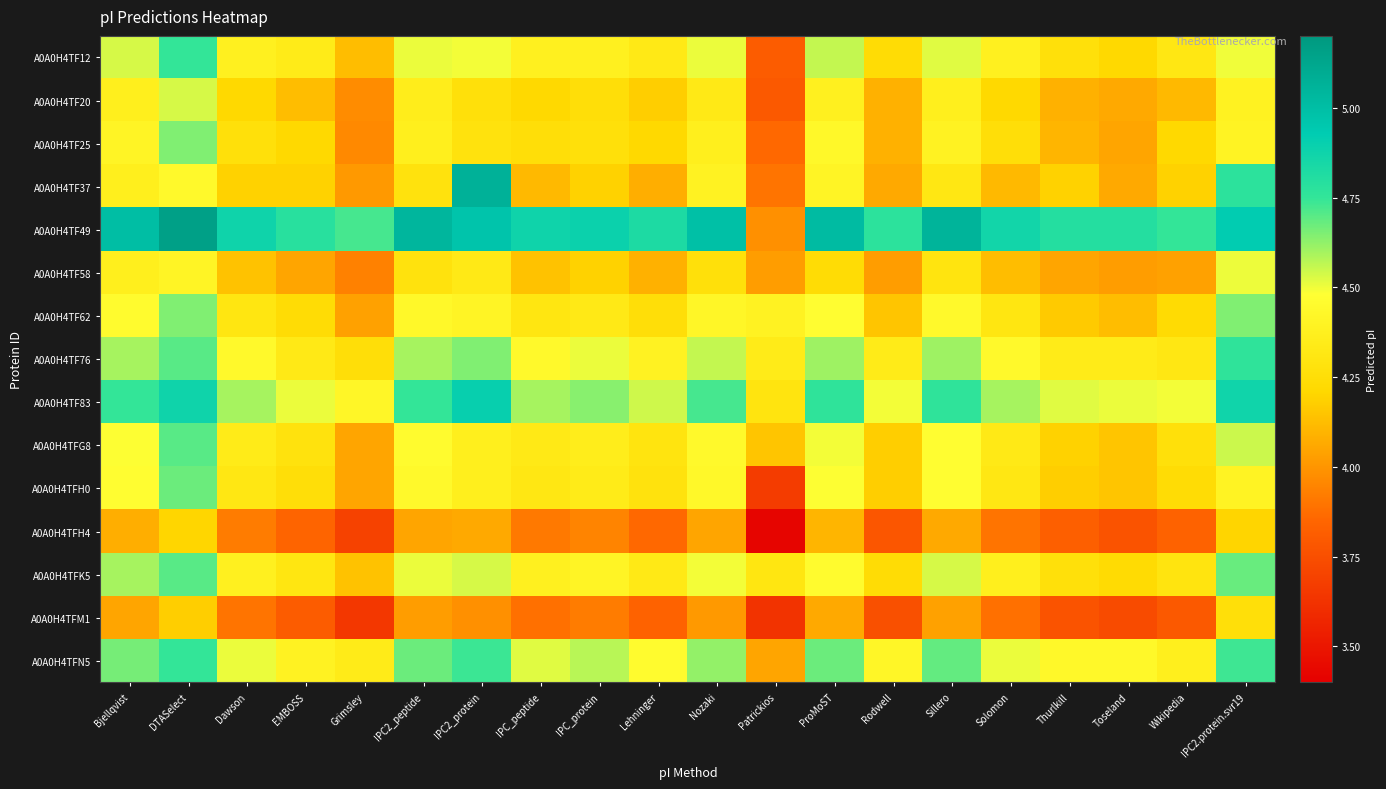

Reading left to right, list all the values displayed in this chart.

A0A0H4TF12: Bjellqvist=4.5	DTASelect=4.7	Dawson=4.4	EMBOSS=4.3	Grimsley=4.1	IPC2_peptide=4.5	IPC2_protein=4.5	IPC_peptide=4.4	IPC_protein=4.4	Lehninger=4.3	Nozaki=4.5	Patrickios=3.8	ProMoST=4.6	Rodwell=4.2	Sillero=4.5	Solomon=4.4	Thurlkill=4.3	Toseland=4.2	Wikipedia=4.3	IPC2.protein.svr19=4.5
A0A0H4TF20: Bjellqvist=4.4	DTASelect=4.5	Dawson=4.2	EMBOSS=4.1	Grimsley=4.0	IPC2_peptide=4.4	IPC2_protein=4.3	IPC_peptide=4.2	IPC_protein=4.3	Lehninger=4.2	Nozaki=4.3	Patrickios=3.8	ProMoST=4.4	Rodwell=4.1	Sillero=4.4	Solomon=4.2	Thurlkill=4.1	Toseland=4.1	Wikipedia=4.1	IPC2.protein.svr19=4.4
A0A0H4TF25: Bjellqvist=4.4	DTASelect=4.6	Dawson=4.3	EMBOSS=4.2	Grimsley=4.0	IPC2_peptide=4.4	IPC2_protein=4.3	IPC_peptide=4.3	IPC_protein=4.3	Lehninger=4.2	Nozaki=4.4	Patrickios=3.9	ProMoST=4.4	Rodwell=4.1	Sillero=4.4	Solomon=4.3	Thurlkill=4.1	Toseland=4.0	Wikipedia=4.2	IPC2.protein.svr19=4.4
A0A0H4TF37: Bjellqvist=4.4	DTASelect=4.4	Dawson=4.2	EMBOSS=4.2	Grimsley=4.0	IPC2_peptide=4.3	IPC2_protein=5.1	IPC_peptide=4.1	IPC_protein=4.2	Lehninger=4.1	Nozaki=4.4	Patrickios=3.9	ProMoST=4.4	Rodwell=4.1	Sillero=4.3	Solomon=4.1	Thurlkill=4.2	Toseland=4.1	Wikipedia=4.2	IPC2.protein.svr19=4.8
A0A0H4TF49: Bjellqvist=5.0	DTASelect=5.2	Dawson=4.9	EMBOSS=4.8	Grimsley=4.7	IPC2_peptide=5.0	IPC2_protein=5.0	IPC_peptide=4.9	IPC_protein=4.9	Lehninger=4.8	Nozaki=5.0	Patrickios=4.0	ProMoST=5.0	Rodwell=4.8	Sillero=5.1	Solomon=4.9	Thurlkill=4.8	Toseland=4.8	Wikipedia=4.7	IPC2.protein.svr19=4.9
A0A0H4TF58: Bjellqvist=4.4	DTASelect=4.4	Dawson=4.1	EMBOSS=4.0	Grimsley=3.9	IPC2_peptide=4.3	IPC2_protein=4.3	IPC_peptide=4.1	IPC_protein=4.2	Lehninger=4.1	Nozaki=4.3	Patrickios=4.0	ProMoST=4.2	Rodwell=4.0	Sillero=4.3	Solomon=4.1	Thurlkill=4.0	Toseland=4.0	Wikipedia=4.0	IPC2.protein.svr19=4.5
A0A0H4TF62: Bjellqvist=4.5	DTASelect=4.6	Dawson=4.3	EMBOSS=4.2	Grimsley=4.0	IPC2_peptide=4.4	IPC2_protein=4.4	IPC_peptide=4.3	IPC_protein=4.3	Lehninger=4.3	Nozaki=4.4	Patrickios=4.4	ProMoST=4.5	Rodwell=4.2	Sillero=4.4	Solomon=4.3	Thurlkill=4.2	Toseland=4.1	Wikipedia=4.2	IPC2.protein.svr19=4.6
A0A0H4TF76: Bjellqvist=4.6	DTASelect=4.7	Dawson=4.4	EMBOSS=4.3	Grimsley=4.3	IPC2_peptide=4.6	IPC2_protein=4.6	IPC_peptide=4.4	IPC_protein=4.5	Lehninger=4.4	Nozaki=4.6	Patrickios=4.3	ProMoST=4.6	Rodwell=4.3	Sillero=4.6	Solomon=4.4	Thurlkill=4.3	Toseland=4.3	Wikipedia=4.3	IPC2.protein.svr19=4.8
A0A0H4TF83: Bjellqvist=4.7	DTASelect=4.9	Dawson=4.6	EMBOSS=4.5	Grimsley=4.4	IPC2_peptide=4.7	IPC2_protein=4.9	IPC_peptide=4.6	IPC_protein=4.6	Lehninger=4.5	Nozaki=4.7	Patrickios=4.3	ProMoST=4.8	Rodwell=4.5	Sillero=4.8	Solomon=4.6	Thurlkill=4.5	Toseland=4.5	Wikipedia=4.5	IPC2.protein.svr19=4.9
A0A0H4TFG8: Bjellqvist=4.5	DTASelect=4.7	Dawson=4.3	EMBOSS=4.3	Grimsley=4.0	IPC2_peptide=4.5	IPC2_protein=4.4	IPC_peptide=4.3	IPC_protein=4.4	Lehninger=4.3	Nozaki=4.4	Patrickios=4.2	ProMoST=4.5	Rodwell=4.2	Sillero=4.5	Solomon=4.3	Thurlkill=4.2	Toseland=4.2	Wikipedia=4.3	IPC2.protein.svr19=4.5
A0A0H4TFH0: Bjellqvist=4.5	DTASelect=4.7	Dawson=4.3	EMBOSS=4.3	Grimsley=4.0	IPC2_peptide=4.4	IPC2_protein=4.4	IPC_peptide=4.3	IPC_protein=4.3	Lehninger=4.3	Nozaki=4.4	Patrickios=3.7	ProMoST=4.5	Rodwell=4.2	Sillero=4.5	Solomon=4.3	Thurlkill=4.2	Toseland=4.2	Wikipedia=4.2	IPC2.protein.svr19=4.4
A0A0H4TFH4: Bjellqvist=4.1	DTASelect=4.2	Dawson=3.9	EMBOSS=3.8	Grimsley=3.7	IPC2_peptide=4.0	IPC2_protein=4.1	IPC_peptide=3.9	IPC_protein=3.9	Lehninger=3.9	Nozaki=4.0	Patrickios=3.4	ProMoST=4.1	Rodwell=3.8	Sillero=4.1	Solomon=3.9	Thurlkill=3.8	Toseland=3.8	Wikipedia=3.8	IPC2.protein.svr19=4.2
A0A0H4TFK5: Bjellqvist=4.6	DTASelect=4.7	Dawson=4.4	EMBOSS=4.3	Grimsley=4.1	IPC2_peptide=4.5	IPC2_protein=4.5	IPC_peptide=4.4	IPC_protein=4.4	Lehninger=4.3	Nozaki=4.5	Patrickios=4.3	ProMoST=4.5	Rodwell=4.2	Sillero=4.5	Solomon=4.4	Thurlkill=4.3	Toseland=4.2	Wikipedia=4.3	IPC2.protein.svr19=4.7
A0A0H4TFM1: Bjellqvist=4.0	DTASelect=4.2	Dawson=3.9	EMBOSS=3.8	Grimsley=3.6	IPC2_peptide=4.0	IPC2_protein=4.0	IPC_peptide=3.9	IPC_protein=3.9	Lehninger=3.8	Nozaki=4.0	Patrickios=3.6	ProMoST=4.1	Rodwell=3.8	Sillero=4.0	Solomon=3.9	Thurlkill=3.8	Toseland=3.7	Wikipedia=3.8	IPC2.protein.svr19=4.3
A0A0H4TFN5: Bjellqvist=4.7	DTASelect=4.7	Dawson=4.5	EMBOSS=4.4	Grimsley=4.3	IPC2_peptide=4.7	IPC2_protein=4.7	IPC_peptide=4.5	IPC_protein=4.6	Lehninger=4.5	Nozaki=4.6	Patrickios=4.0	ProMoST=4.7	Rodwell=4.4	Sillero=4.7	Solomon=4.5	Thurlkill=4.4	Toseland=4.4	Wikipedia=4.4	IPC2.protein.svr19=4.7